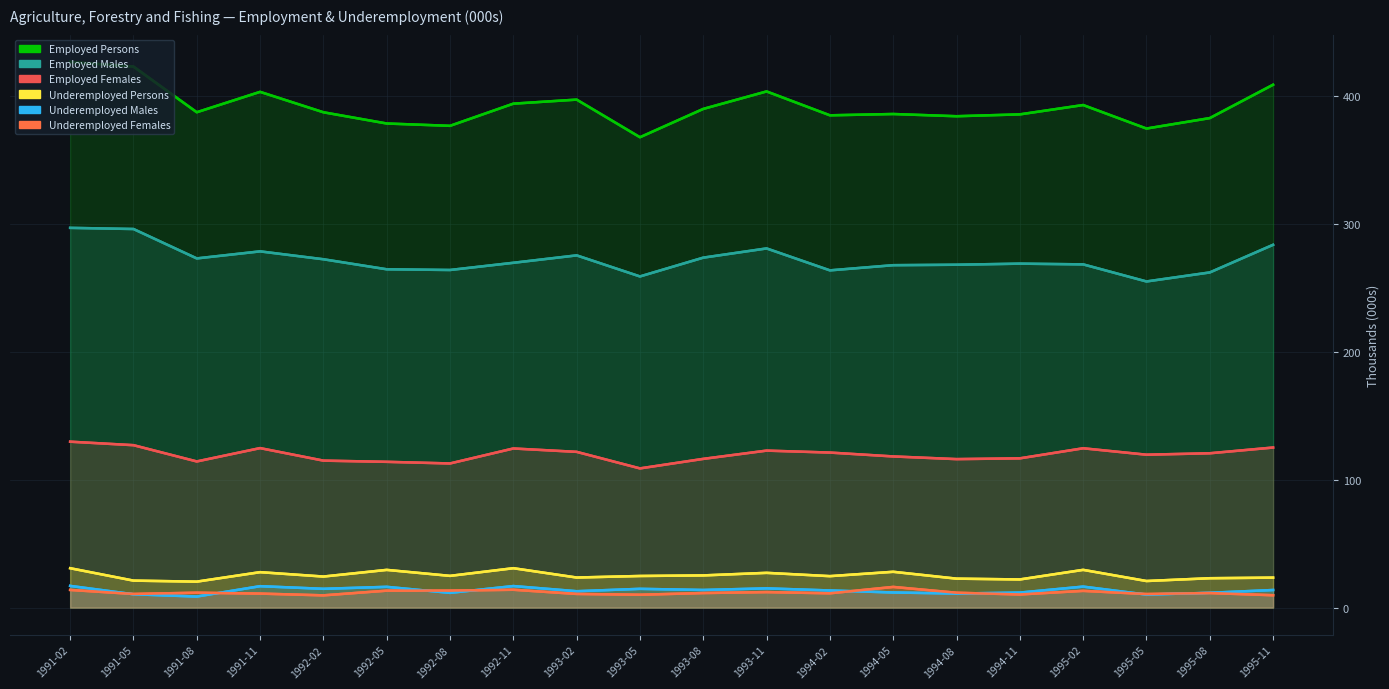

What is the difference between the maximum and second lowest values in the Underemployed Persons series?

10.0